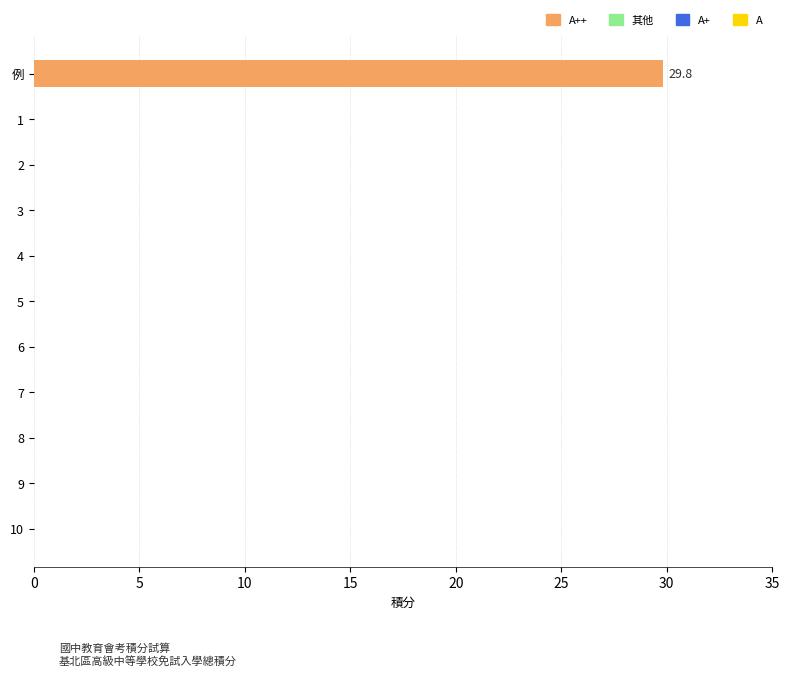

Which has a higher value, 3 or 例?

例